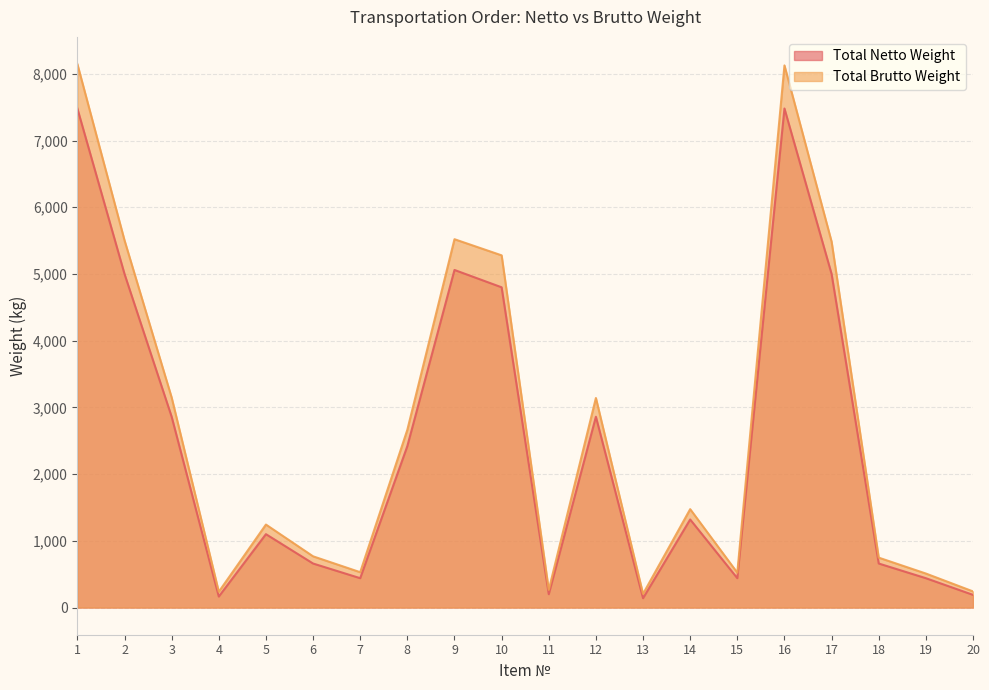

Which series has the largest range (max minus min)?

Total Brutto Weight